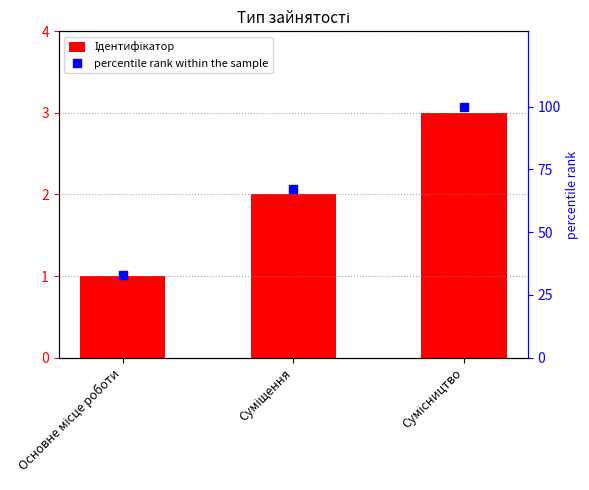

Which series contains the highest Y value?

percentile rank within the sample